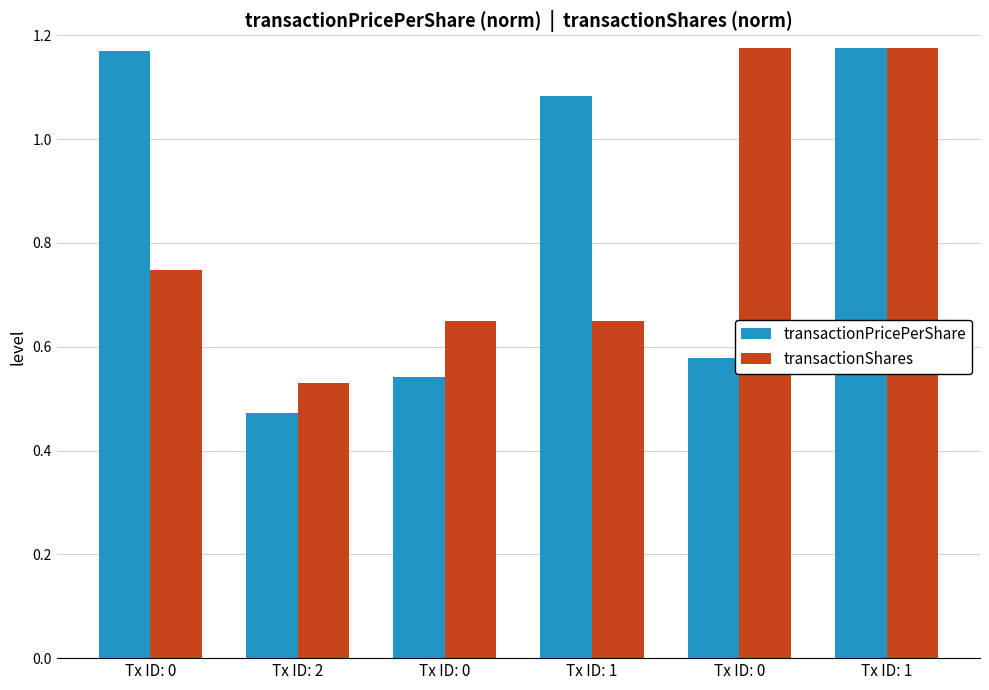

Reading left to right, transcribe all the data shown in this chart.

transactionPricePerShare: Tx ID: 0=1.2	Tx ID: 2=0.5	Tx ID: 0=0.5	Tx ID: 1=1.1	Tx ID: 0=0.6	Tx ID: 1=1.2
transactionShares: Tx ID: 0=0.7	Tx ID: 2=0.5	Tx ID: 0=0.6	Tx ID: 1=0.6	Tx ID: 0=1.2	Tx ID: 1=1.2